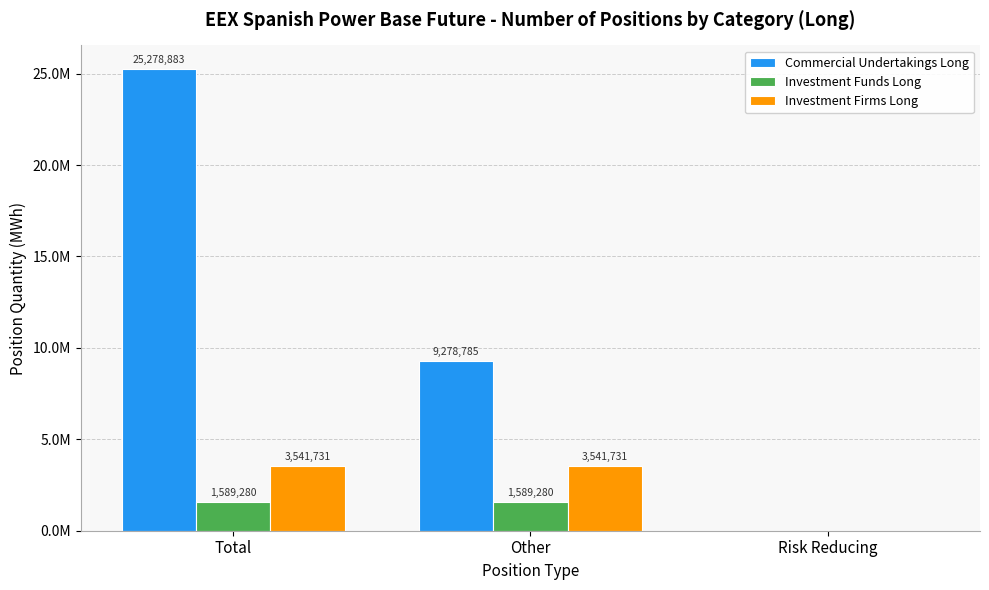

Does the chart contain stacked bars?

No